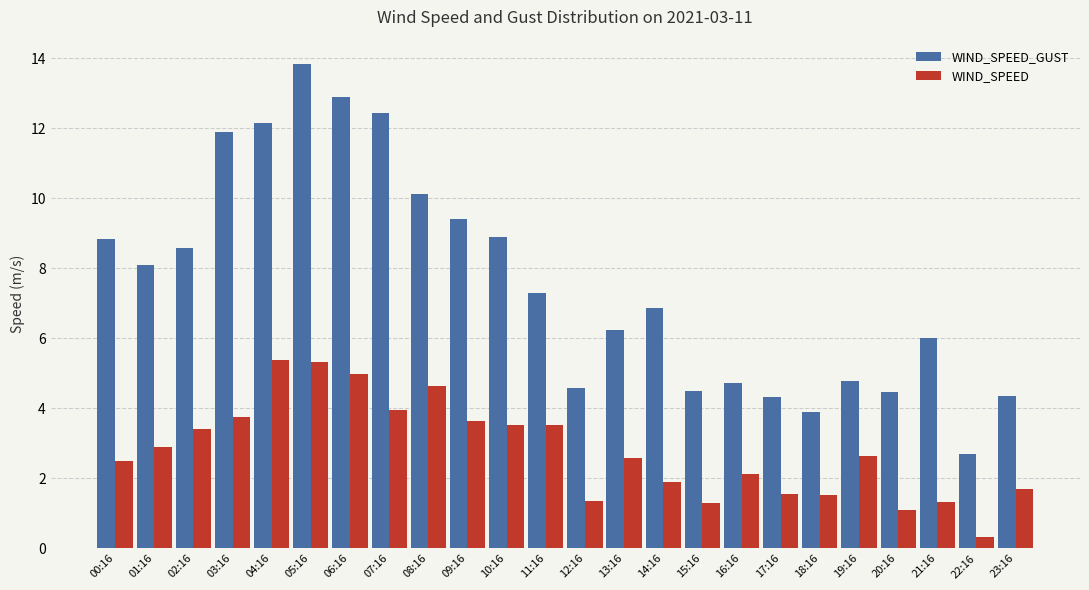

Which category has the highest value across all series?

05:16